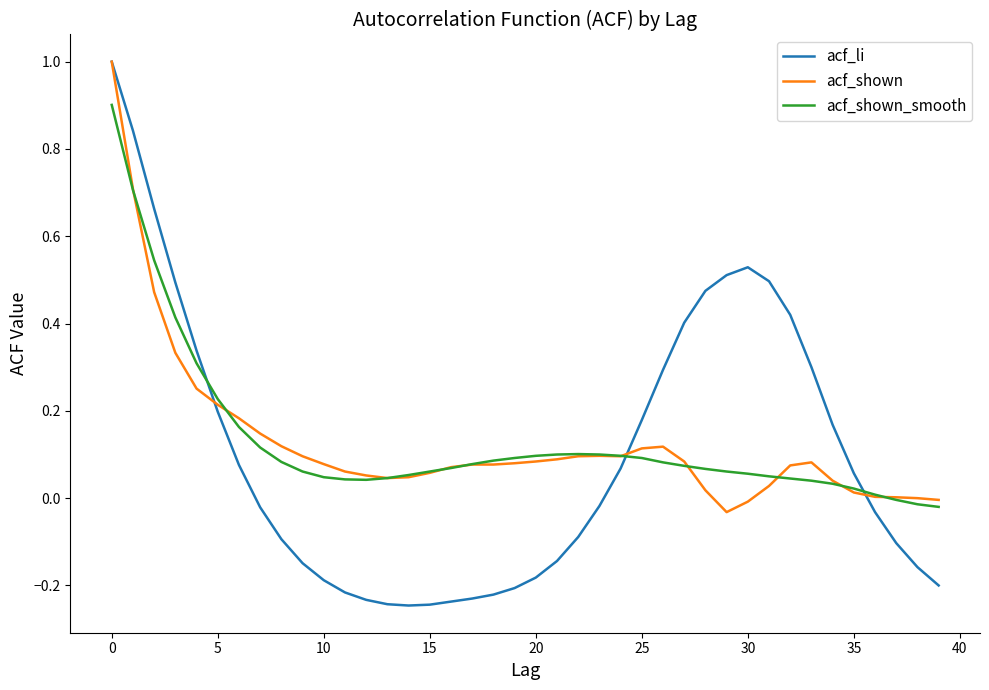

How many categories are shown in the chart?

40